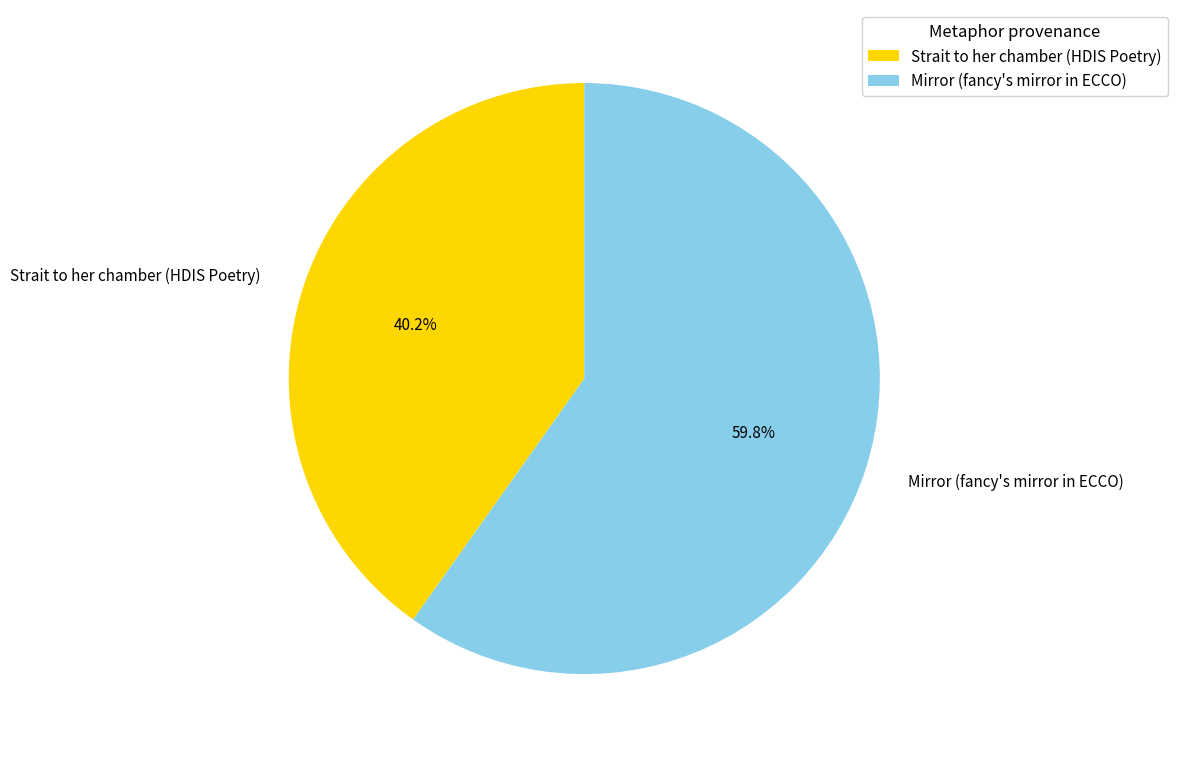

How many segments does this pie chart have?

2